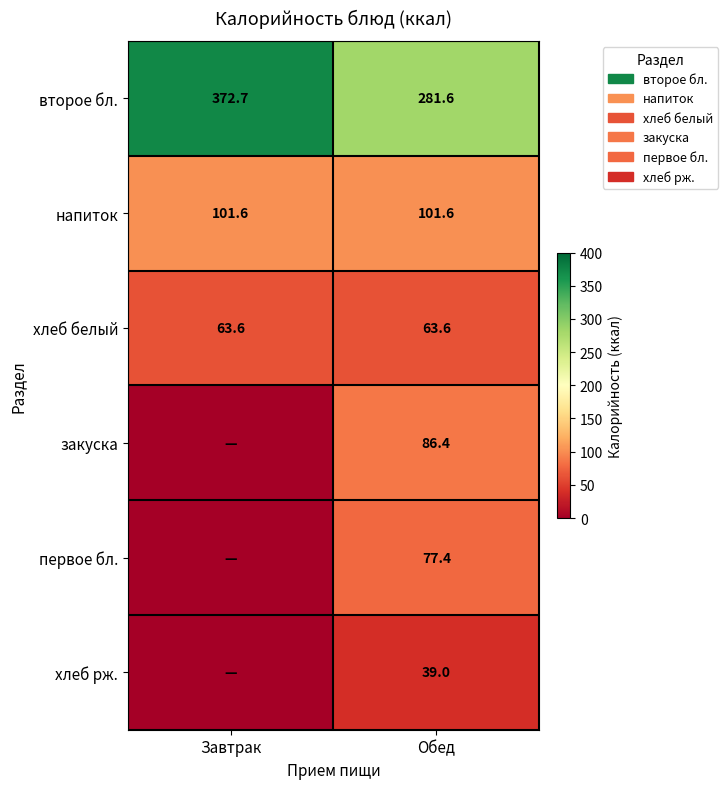

Is the value of напиток at Завтрак greater than the value of второе бл. at Обед?

No